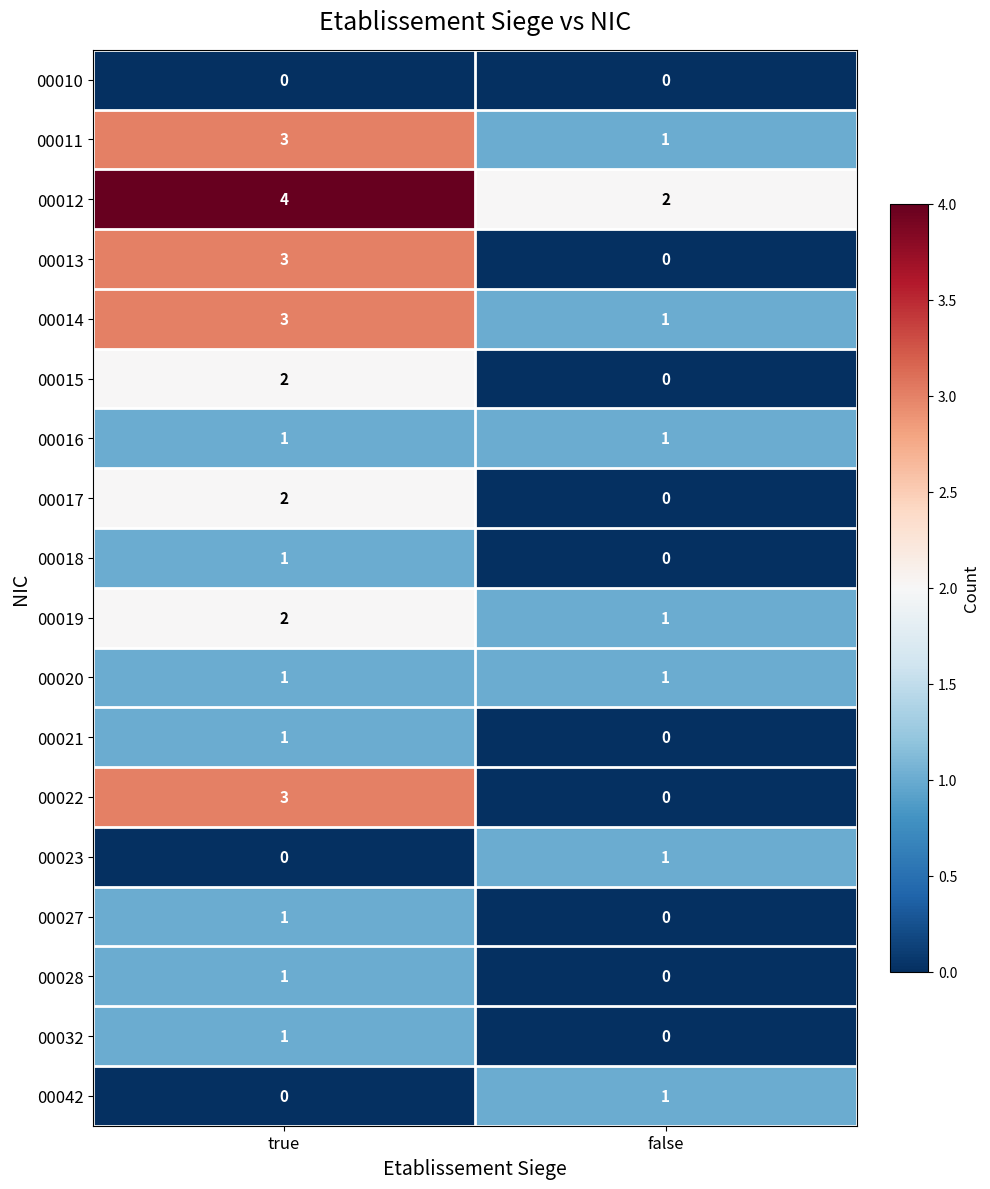

What is the total value across all series at false?

9